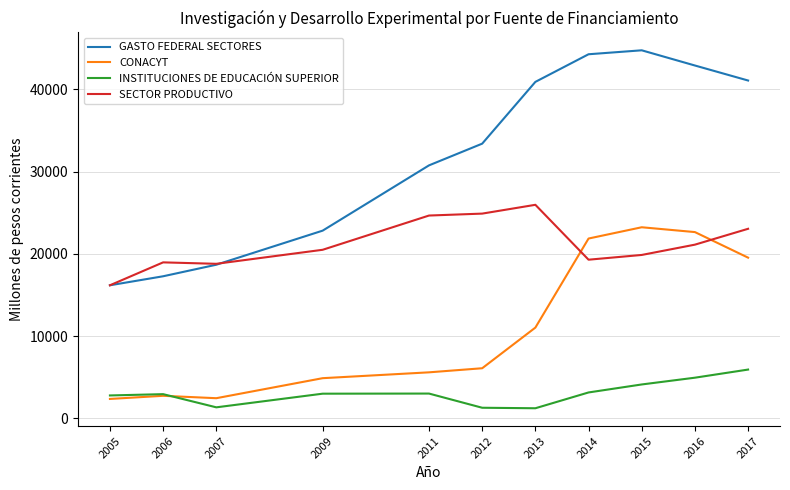

True or false: INSTITUCIONES DE EDUCACIÓN SUPERIOR has a value of 1334.1 at 2007.

True